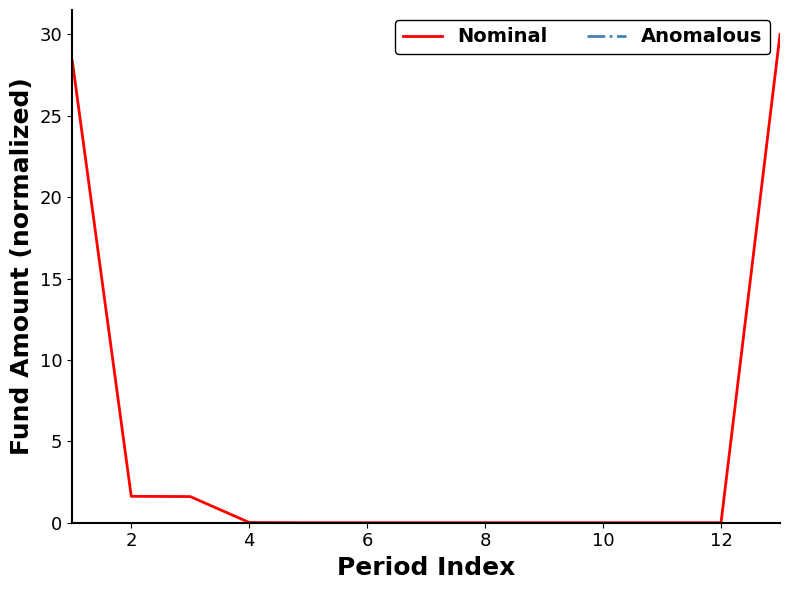

Which series has the widest spread of values?

Nominal